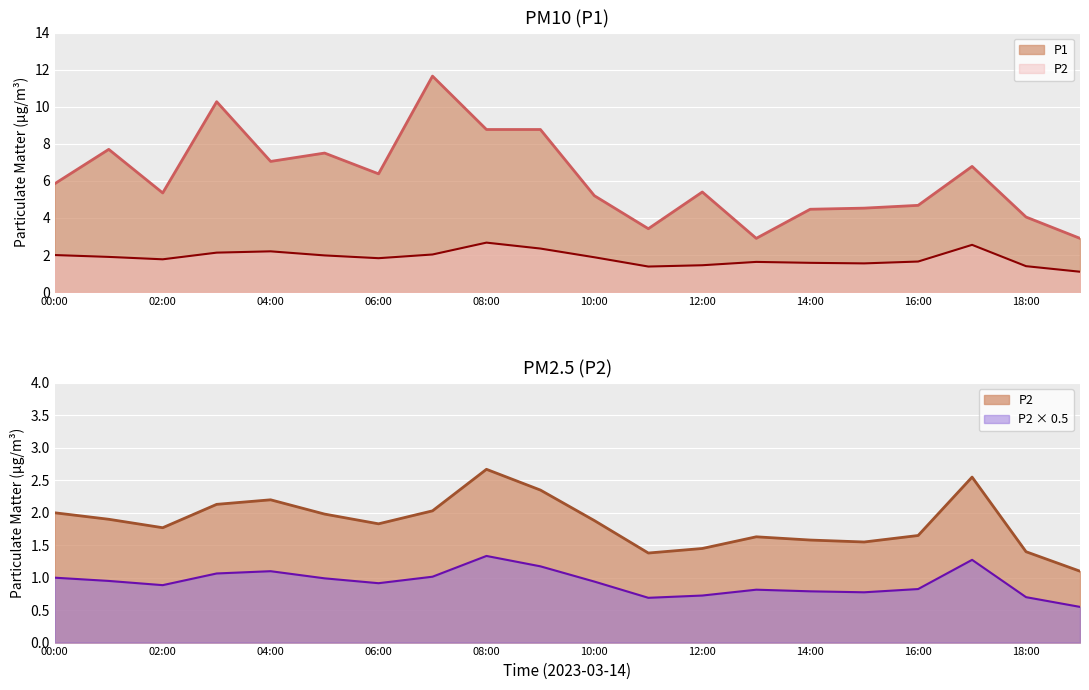

List the labels in order of P1 value, smallest first.

13:00, 19:00, 11:00, 18:00, 14:00, 15:00, 16:00, 10:00, 02:00, 12:00, 00:00, 06:00, 17:00, 04:00, 05:00, 01:00, 08:00, 09:00, 03:00, 07:00